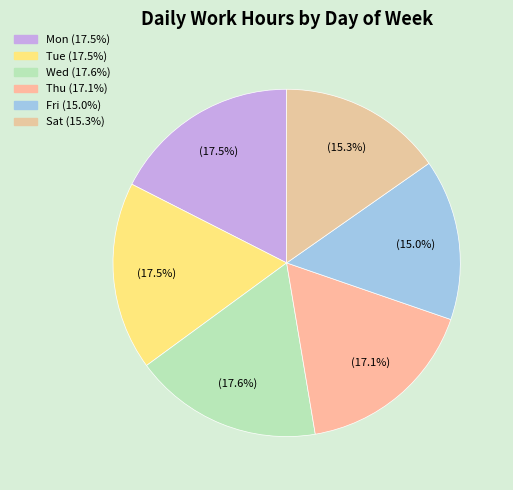

Does any single category account for the majority?

No